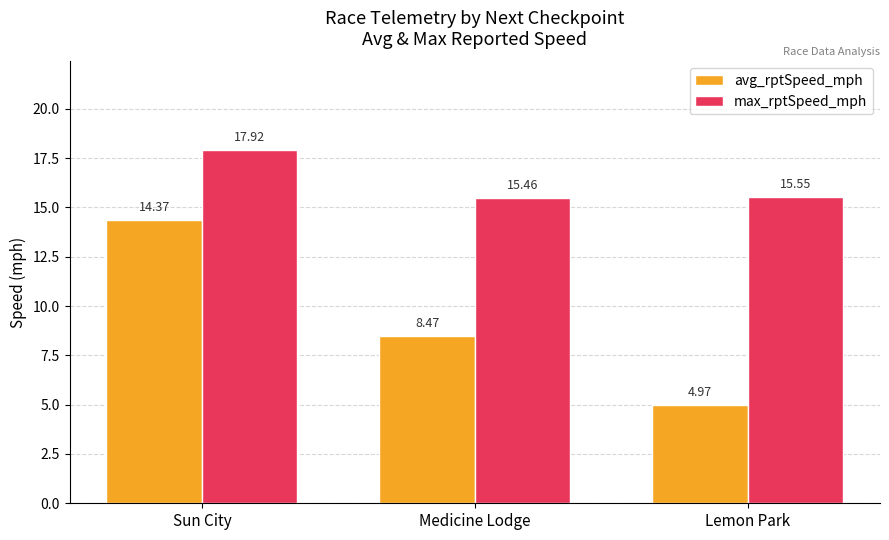

What position from the left is Medicine Lodge?

2